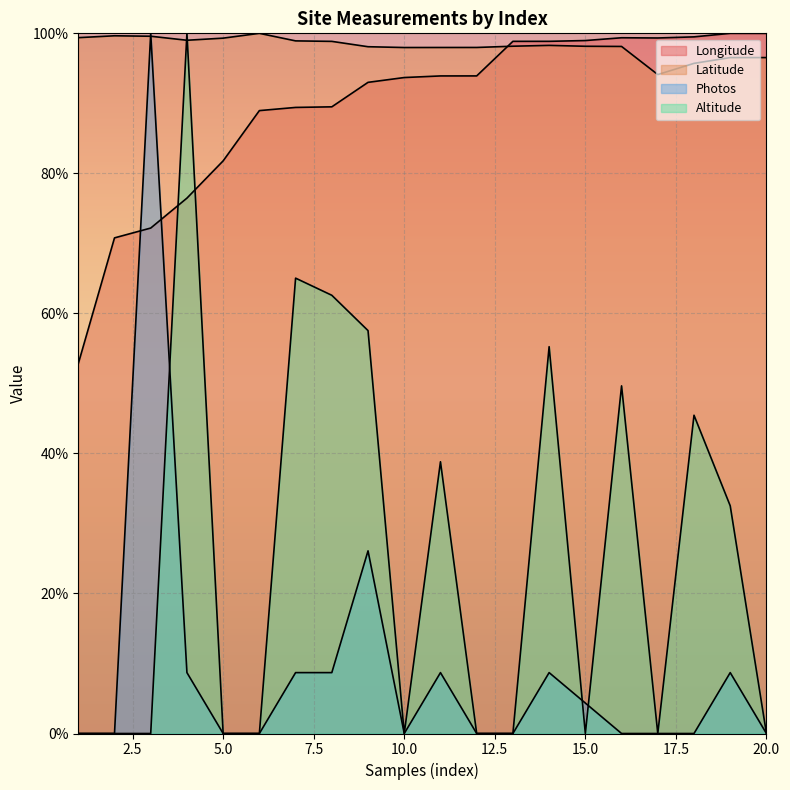

Reading left to right, what are all the values shown in this chart?

Longitude: 1=52.8	2=70.8	3=72.2	4=76.5	5=81.8	6=89.0	7=89.4	8=89.5	9=93.0	10=93.7	11=93.9	12=93.9	13=98.9	14=98.9	15=99.0	16=99.4	17=99.3	18=99.5	19=100.0	20=100.0
Latitude: 1=99.4	2=99.7	3=99.6	4=99.0	5=99.3	6=100.0	7=98.9	8=98.9	9=98.1	10=98.0	11=98.0	12=98.0	13=98.2	14=98.3	15=98.2	16=98.1	17=94.1	18=95.7	19=96.5	20=96.5
Photos: 1=0.0	2=0.0	3=100.0	4=8.7	5=0.0	6=0.0	7=8.7	8=8.7	9=26.1	10=0.0	11=8.7	12=0.0	13=0.0	14=8.7	15=4.3	16=0.0	17=0.0	18=0.0	19=8.7	20=0.0
Altitude: 1=0.0	2=0.0	3=0.0	4=100.0	5=0.0	6=0.0	7=65.0	8=62.6	9=57.5	10=0.0	11=38.8	12=0.0	13=0.0	14=55.2	15=0.0	16=49.7	17=0.0	18=45.5	19=32.5	20=0.0